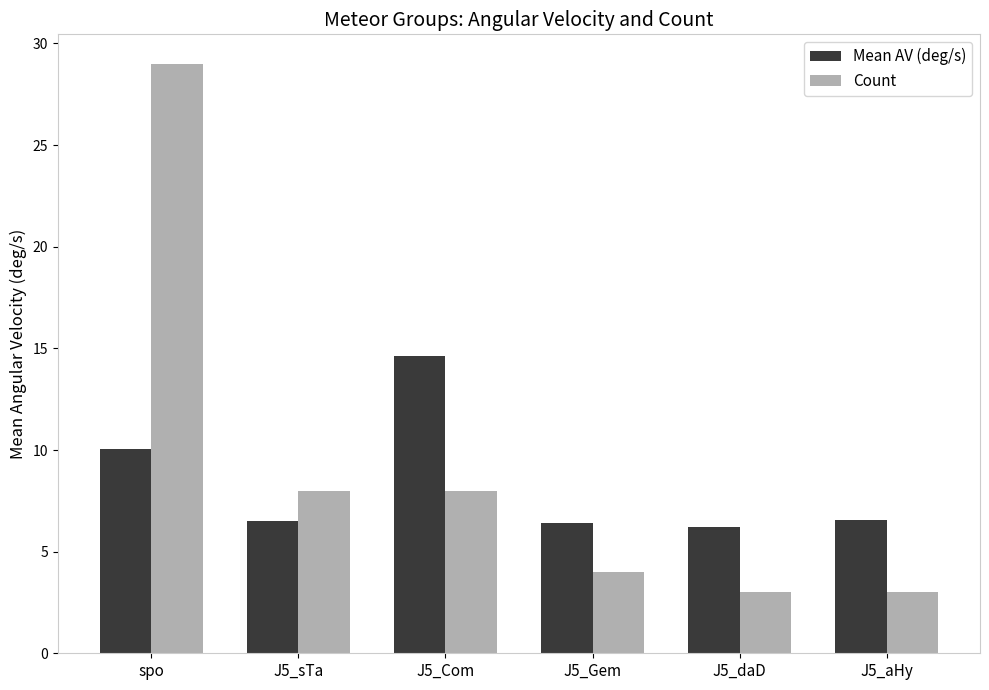

List the series in order of their overall mean, lowest first.

Mean AV (deg/s), Count